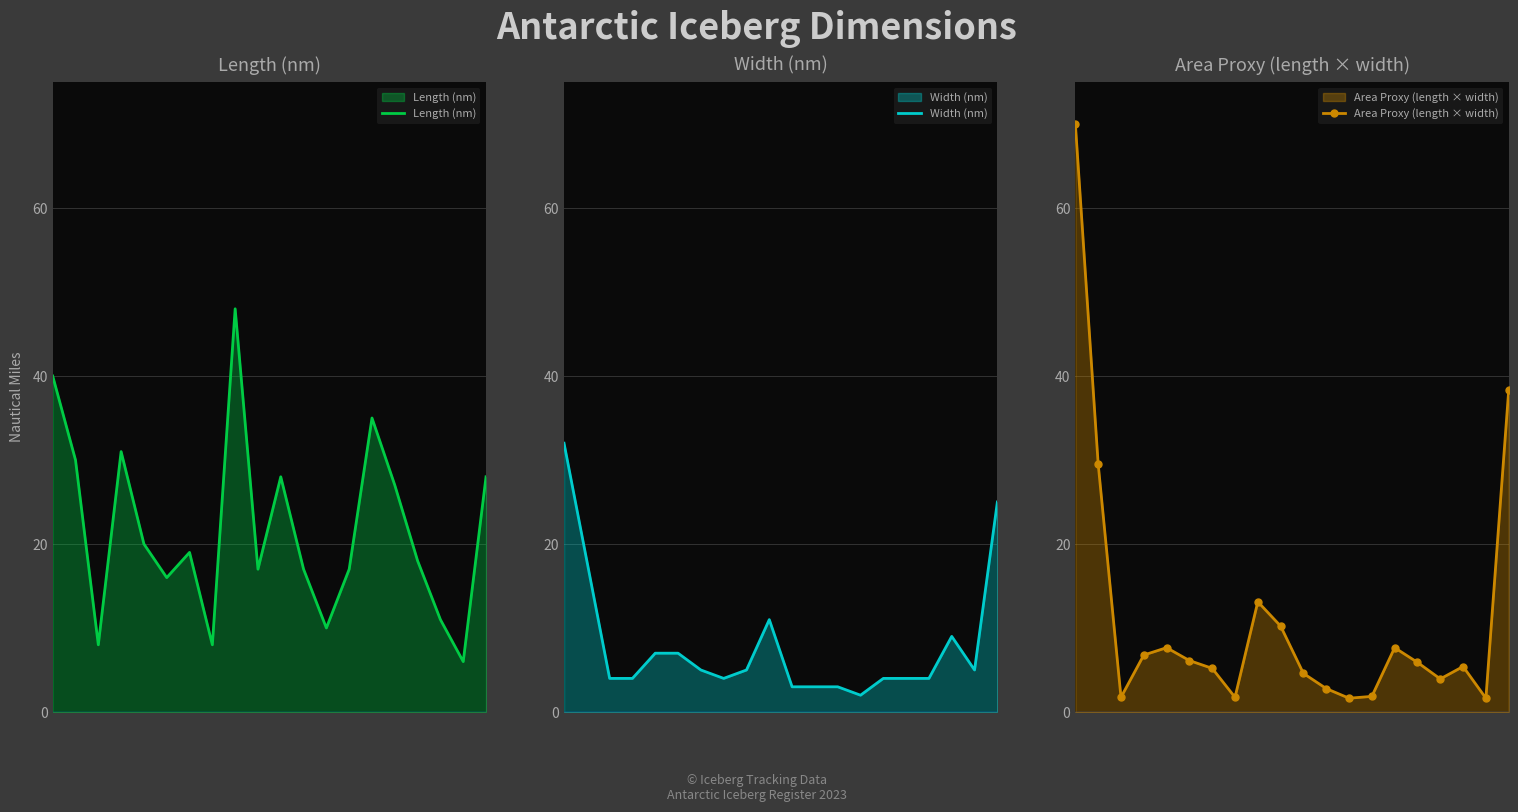

True or false: Width (nm) and Length (nm) intersect in this chart.

False